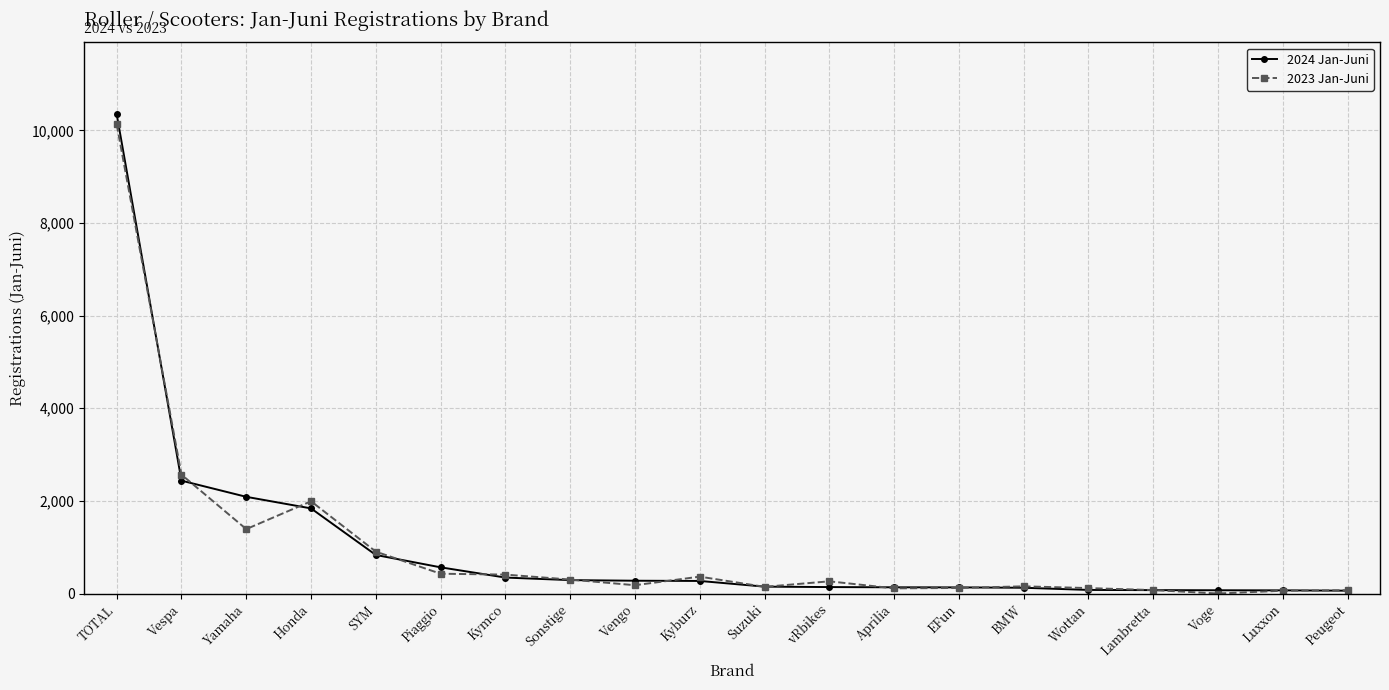

True or false: 2023 Jan-Juni has more than 1 interior local peaks.

True